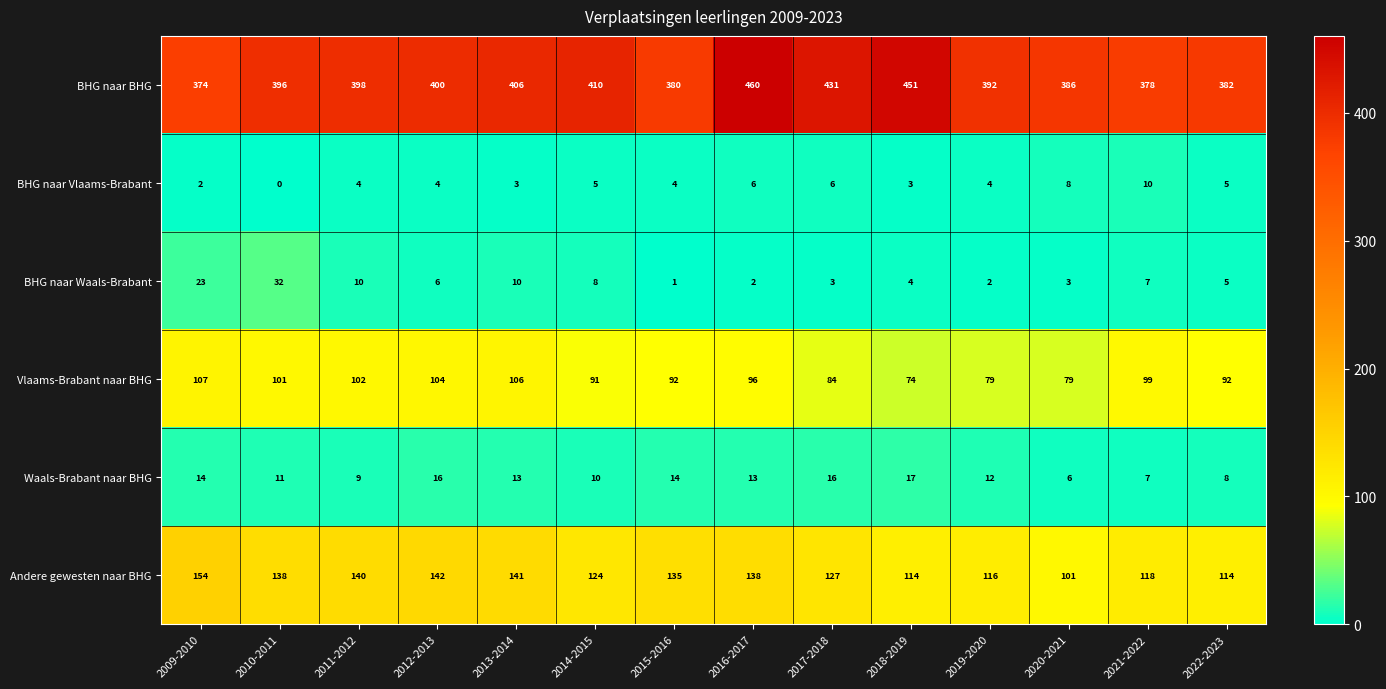

What is the difference between the BHG naar BHG values at 2014-2015 and 2010-2011?

14